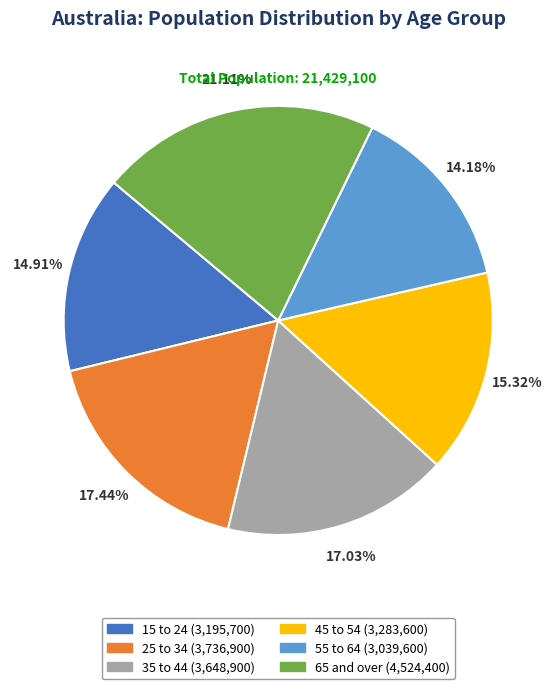

To the nearest percent, what is the combined percentage of 45 to 54 and 55 to 64?

30%